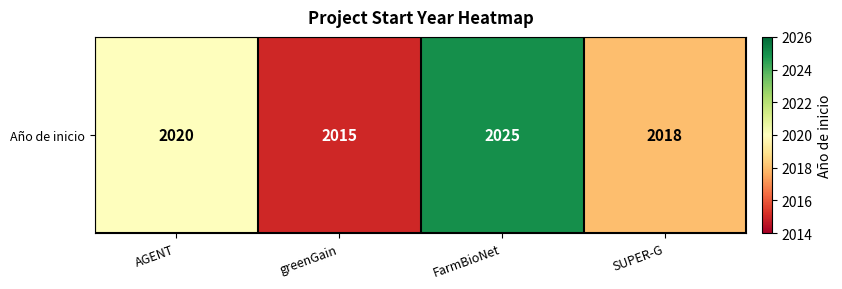

What is the sum of the values at SUPER-G and greenGain?

4033